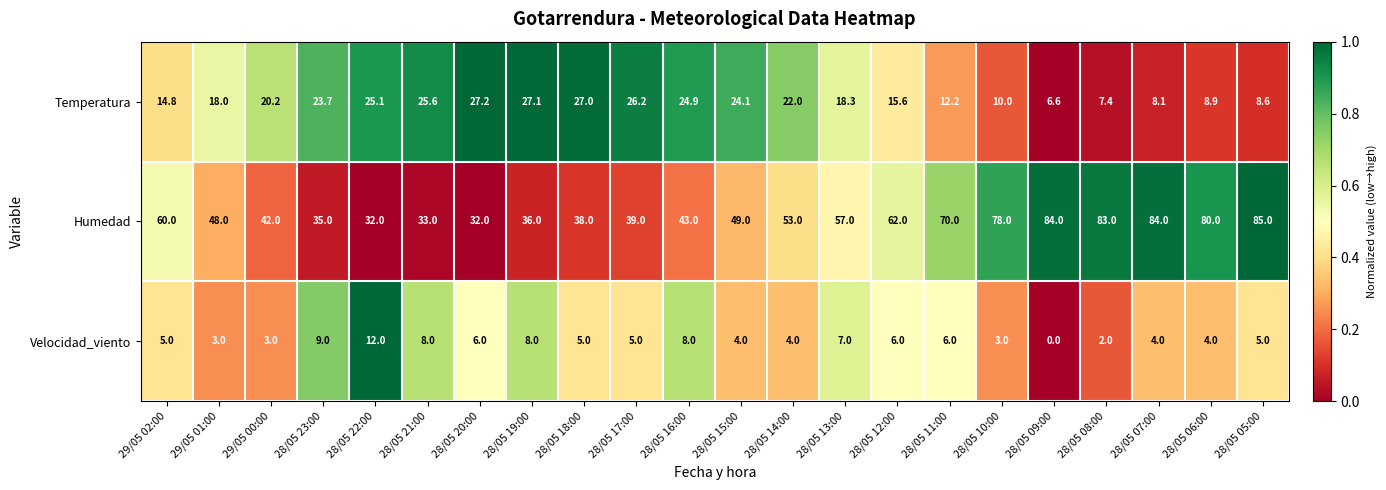

Count the number of categories in the chart.

22